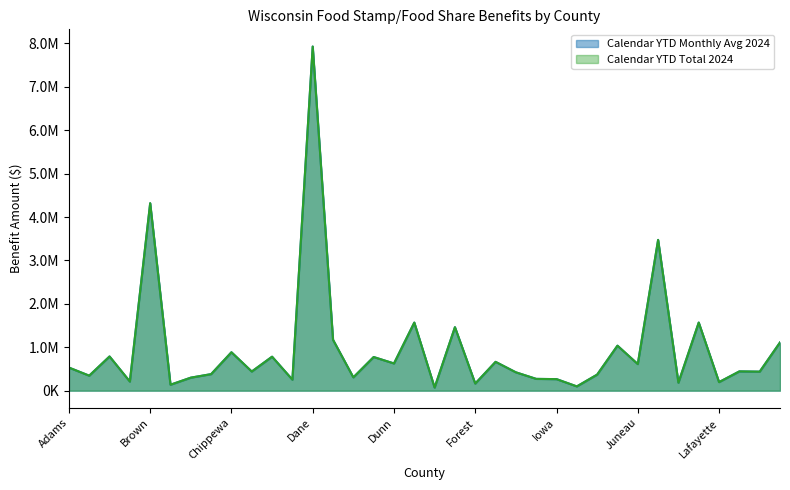

Reading left to right, list all the values displayed in this chart.

Calendar YTD Monthly Avg 2024: Adams=532194.0	Ashland=345777.0	Barron=788185.0	Bayfield=210155.0	Brown=4319368.0	Buffalo=137306.0	Burnett=299810.0	Calumet=381179.0	Chippewa=885064.0	Clark=441384.0	Columbia=782809.0	Crawford=253765.0	Dane=7929797.0	Dodge=1172128.0	Door=306330.0	Douglas=775195.0	Dunn=627220.0	Eau Claire=1568709.0	Florence=71806.0	Fond du Lac=1462622.0	Forest=163763.0	Grant=664076.0	Green=422849.0	Green Lake=271628.0	Iowa=266286.0	Iron=98361.0	Jackson=370008.0	Jefferson=1036625.0	Juneau=612632.0	Kenosha=3473881.0	Kewaunee=184035.0	La Crosse=1569355.0	Lafayette=197105.0	Langlade=444288.0	Lincoln=438208.0	Manitowoc=1110853.0
Calendar YTD Total 2024: Adams=532194.0	Ashland=345777.0	Barron=788185.0	Bayfield=210155.0	Brown=4319367.9	Buffalo=137306.0	Burnett=299810.0	Calumet=381179.0	Chippewa=885064.3	Clark=441384.0	Columbia=782809.0	Crawford=253765.0	Dane=7929796.9	Dodge=1172128.3	Door=306330.0	Douglas=775195.0	Dunn=627220.0	Eau Claire=1568709.4	Florence=71806.0	Fond du Lac=1462622.0	Forest=163763.0	Grant=664076.0	Green=422849.0	Green Lake=271628.0	Iowa=266286.0	Iron=98361.0	Jackson=370008.0	Jefferson=1036625.3	Juneau=612632.2	Kenosha=3473880.5	Kewaunee=184035.0	La Crosse=1569355.0	Lafayette=197105.0	Langlade=444288.2	Lincoln=438208.0	Manitowoc=1110853.0